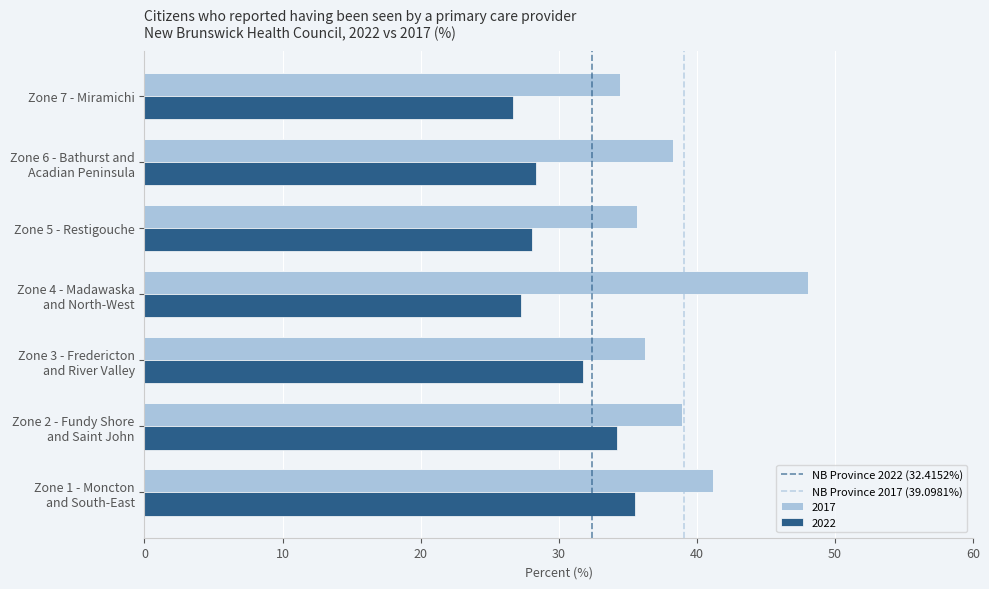

True or false: 2017 has a value of 35.6 at Zone 5 - Restigouche.

True